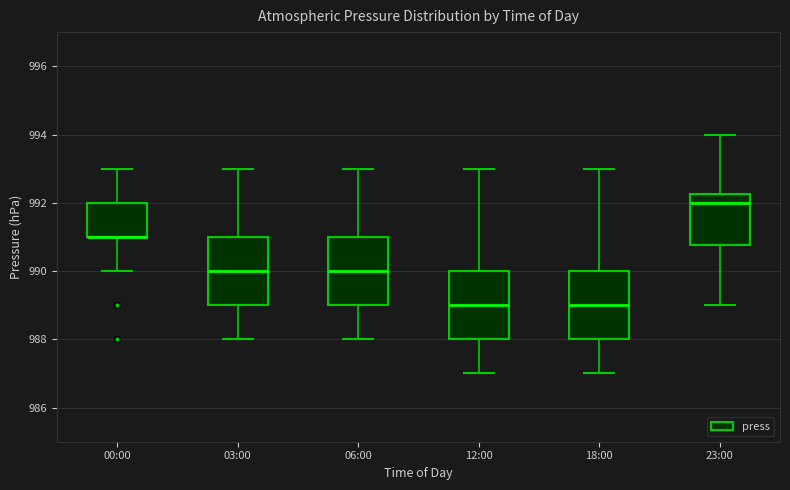

Reading left to right, read every box against the y-axis: the position of its median line, the range the box covers, and the ends of its whiskers. The values are not printed on the chart, so give them approximately, as read against the axis.

00:00: median 991.0 (drawn on the box's lower edge), box 991.0 to 992.0, whiskers 990.0 to 993.0
03:00: median 990.0, box 989.0 to 991.0, whiskers 988.0 to 993.0
06:00: median 990.0, box 989.0 to 991.0, whiskers 988.0 to 993.0
12:00: median 989.0, box 988.0 to 990.0, whiskers 987.0 to 993.0
18:00: median 989.0, box 988.0 to 990.0, whiskers 987.0 to 993.0
23:00: median 992.0, box 990.8 to 992.2, whiskers 989.0 to 994.0